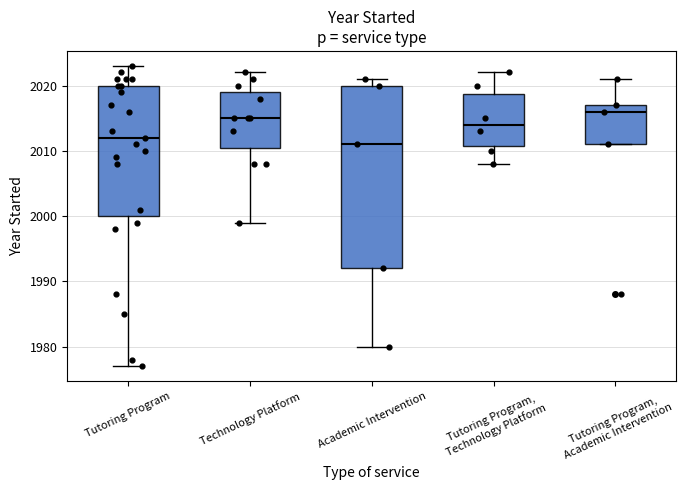

Which box is the tallest, from its lower edge to its upper edge?

Academic Intervention